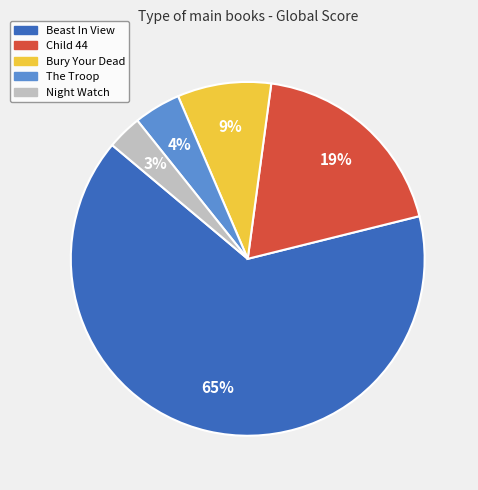

To the nearest percent, what percentage of the pie is The Troop?

4%